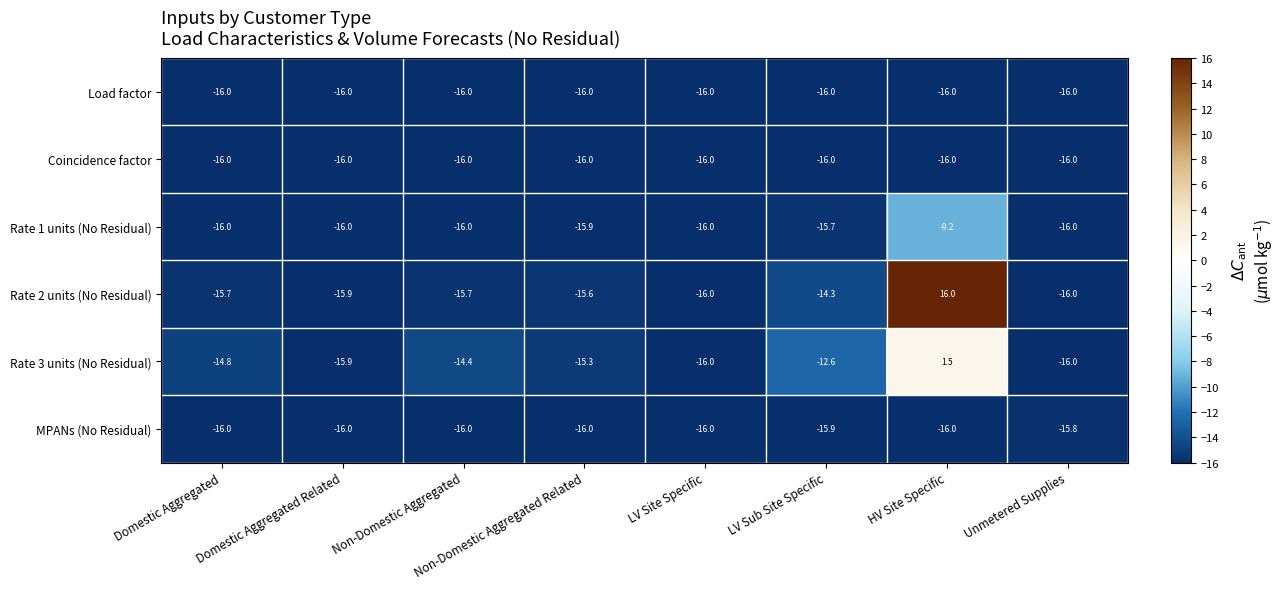

The value of Rate 1 units (No Residual) at HV Site Specific is -13.1. True or false?

False